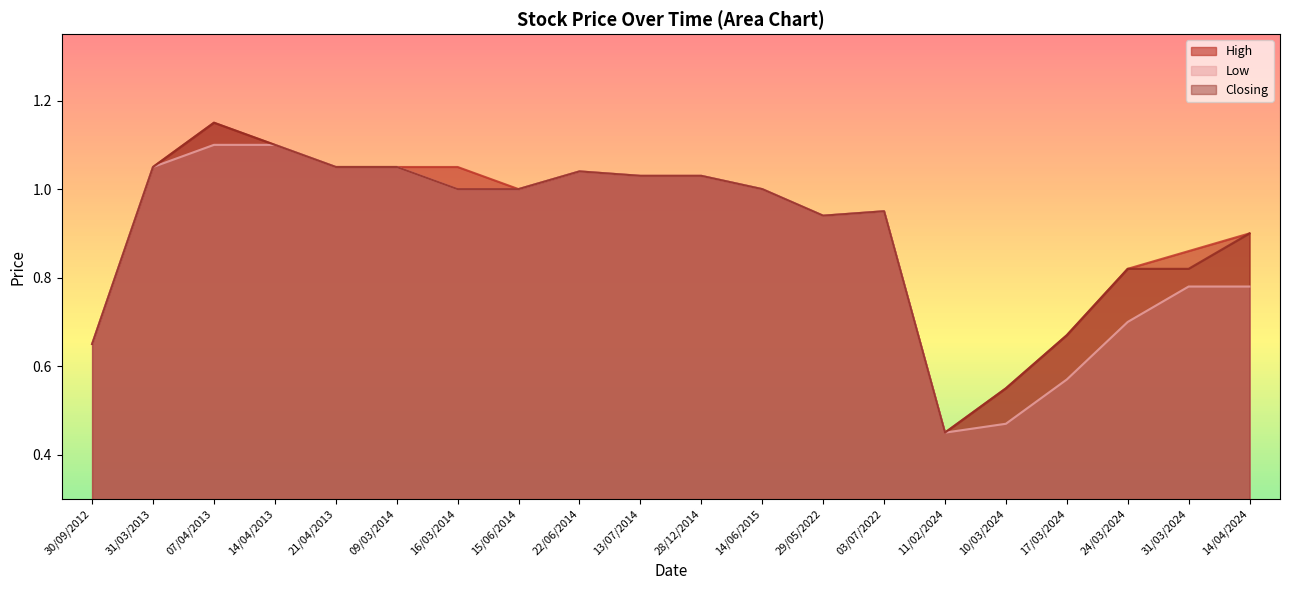

What is the label of the 3rd point from the left?

07/04/2013